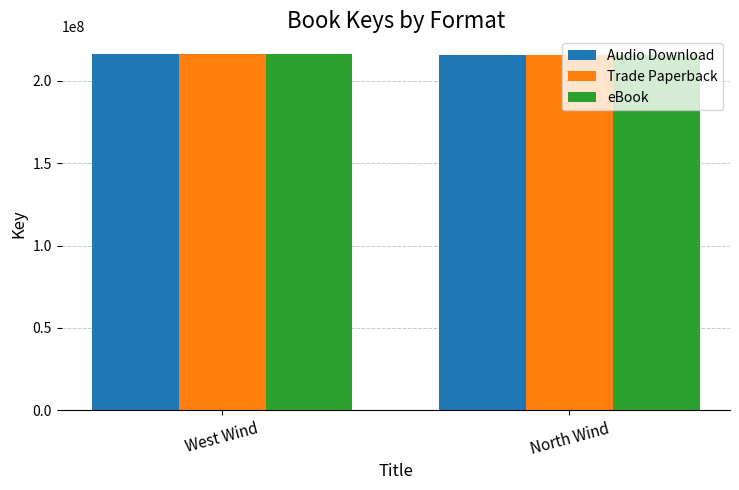

The value of Audio Download at North Wind is 215594886. True or false?

True